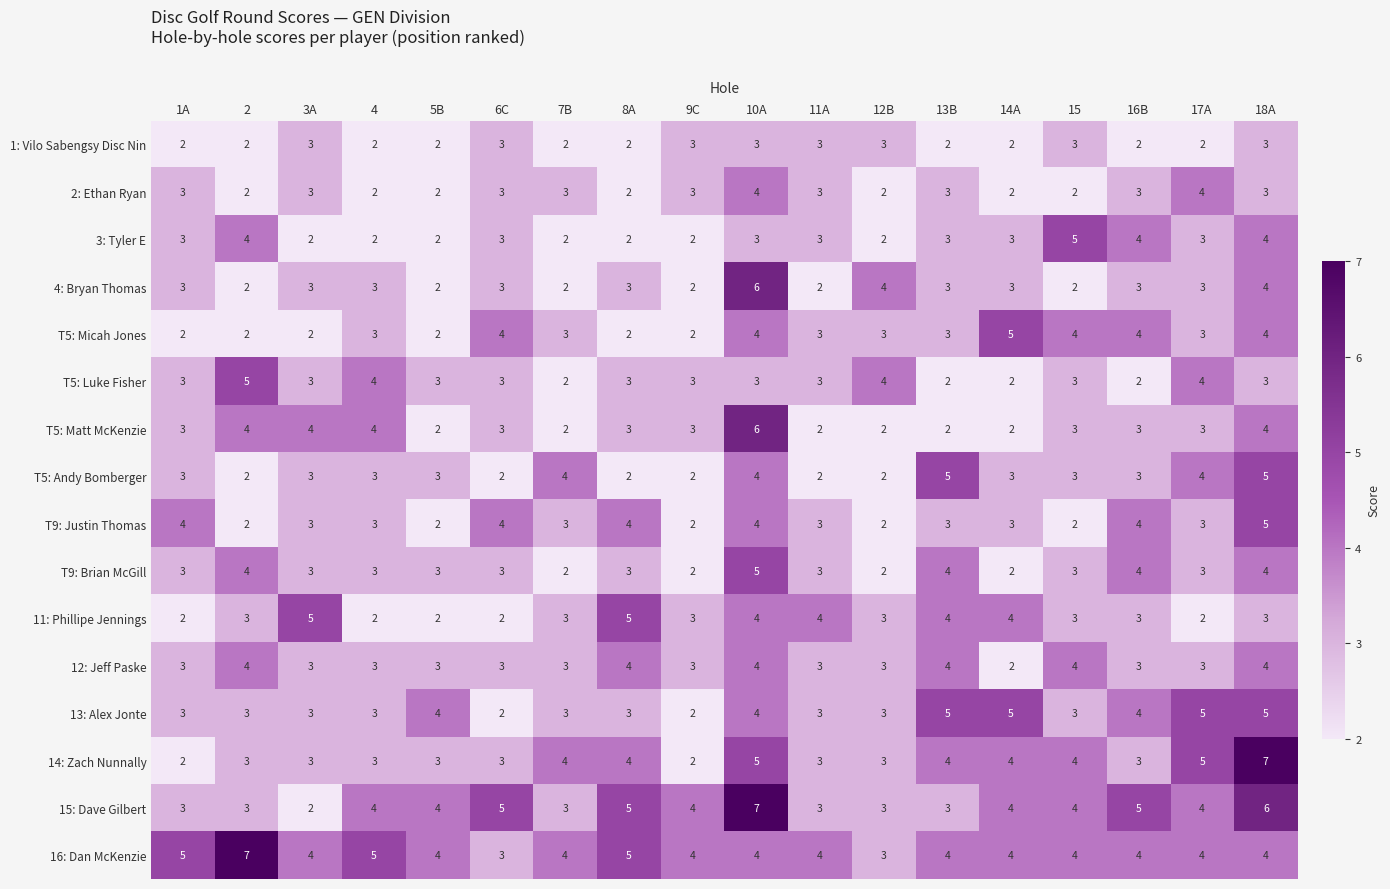

True or false: 14: Zach Nunnally has a value of 4 at 14A.

True